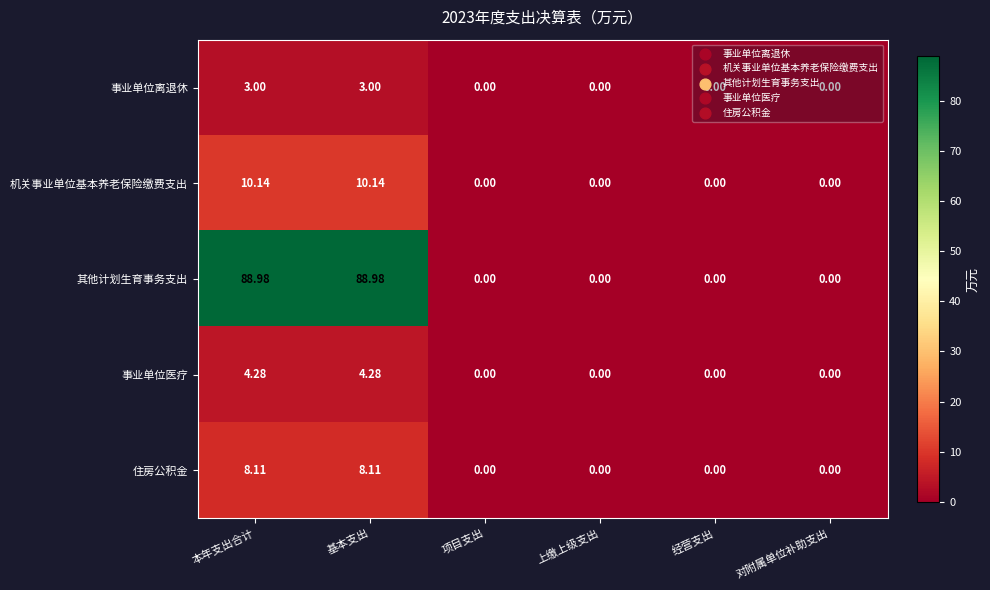

Is the value of 机关事业单位基本养老保险缴费支出 at 经营支出 greater than the value of 其他计划生育事务支出 at 本年支出合计?

No